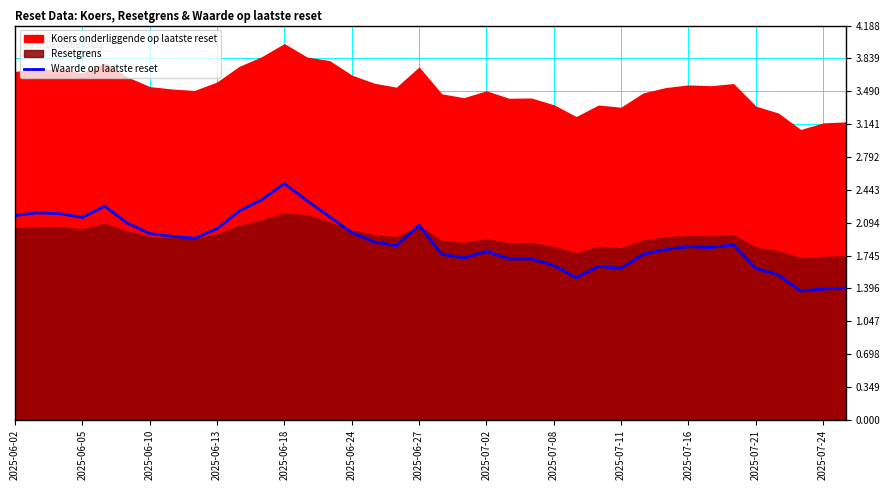

True or false: there are more than 0 points higher than both neighbors.

True